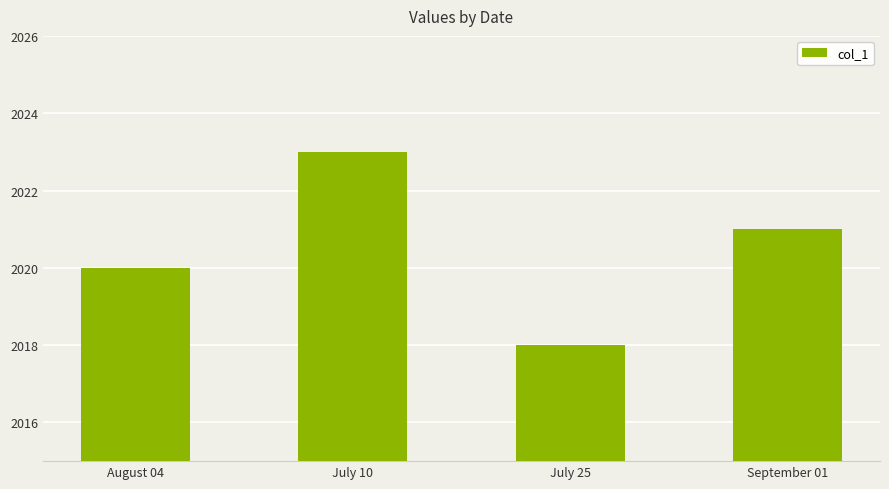

Reading left to right, transcribe all the data shown in this chart.

August 04=2020	July 10=2023	July 25=2018	September 01=2021